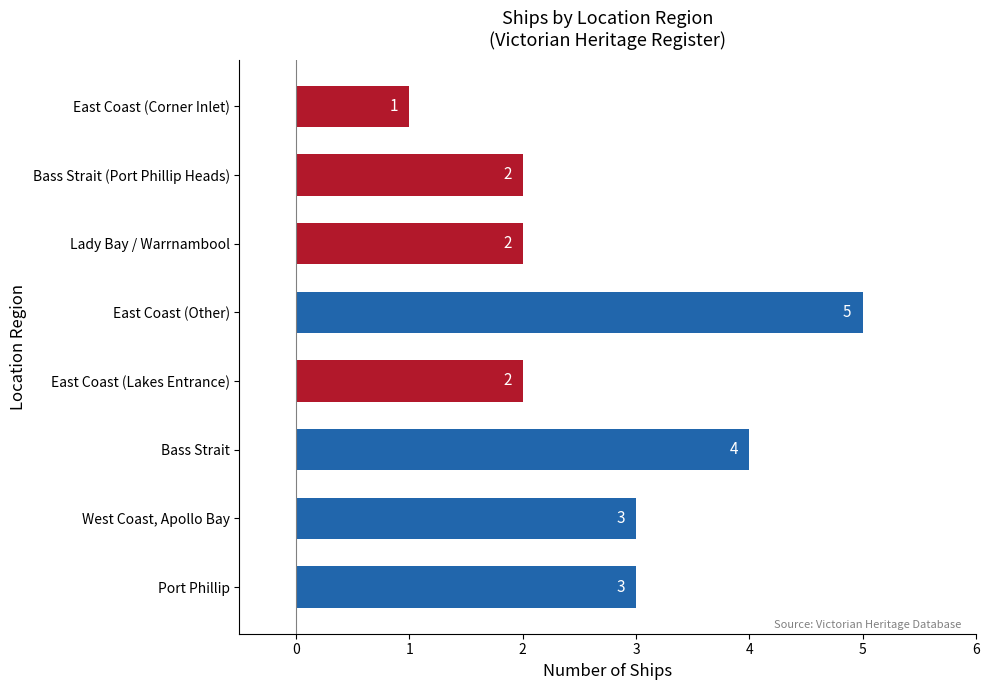

Count the number of data series in this chart.

1